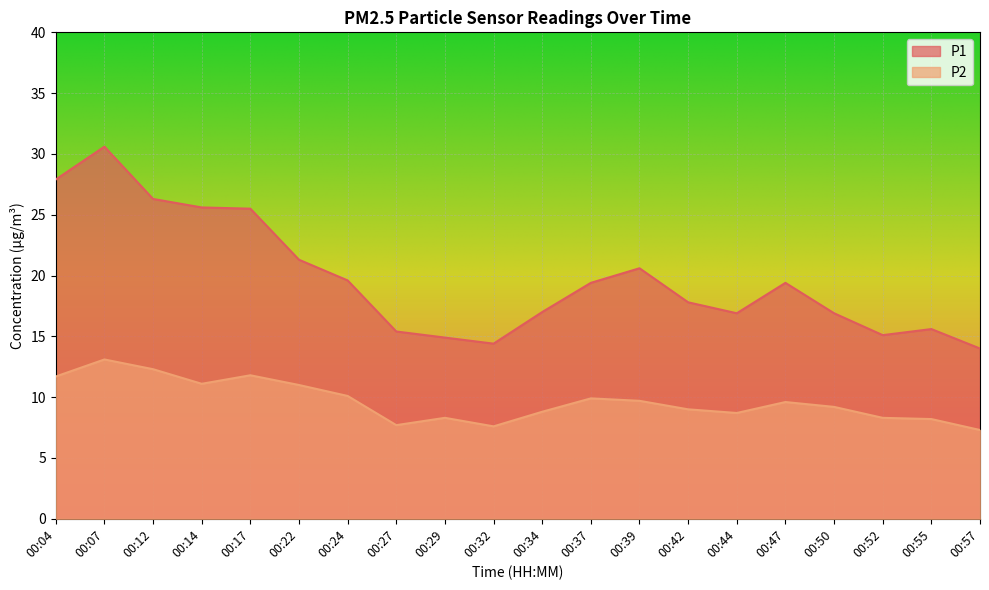

How many data points in P1 are above 19?

10